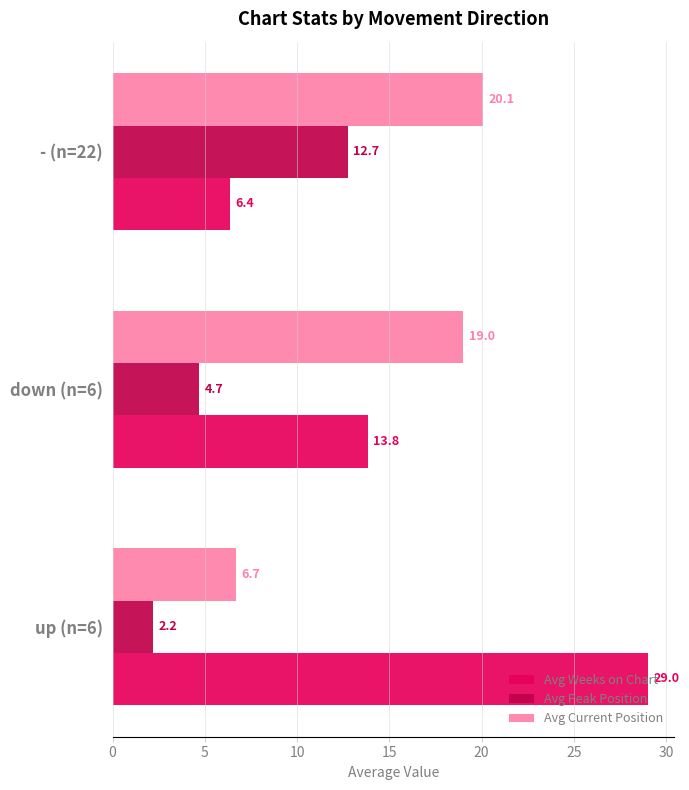

What is the difference between the second highest and minimum values in the Avg Current Position series?

12.3